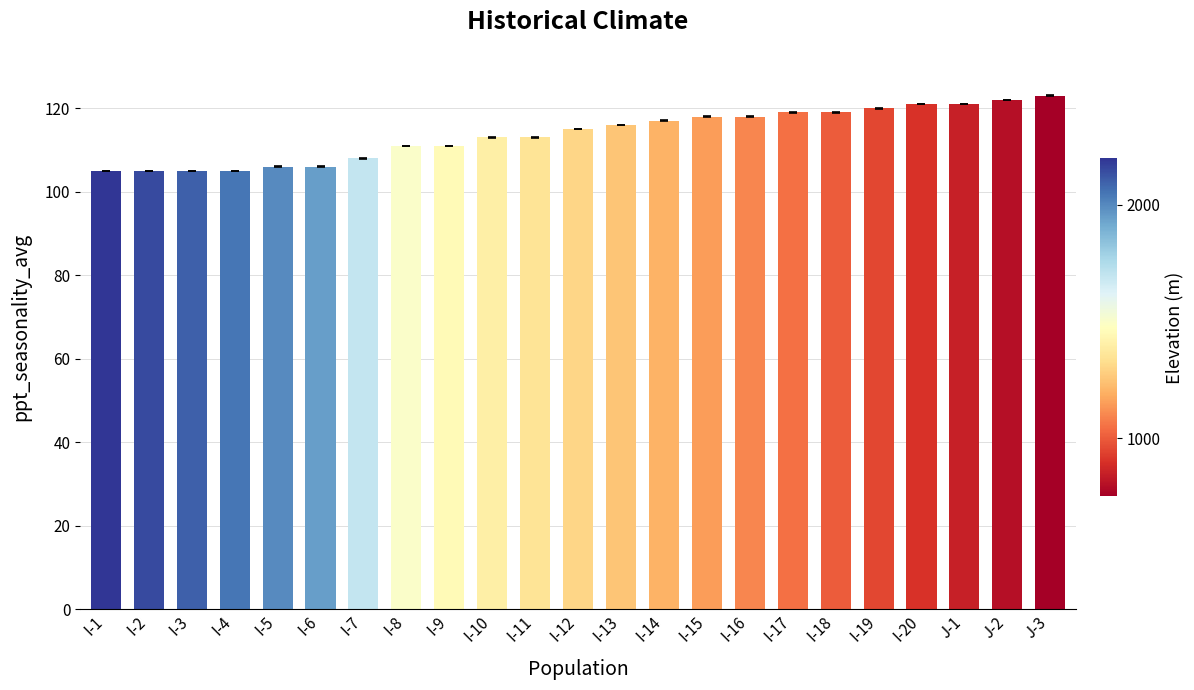

What is the greatest value displayed?

123